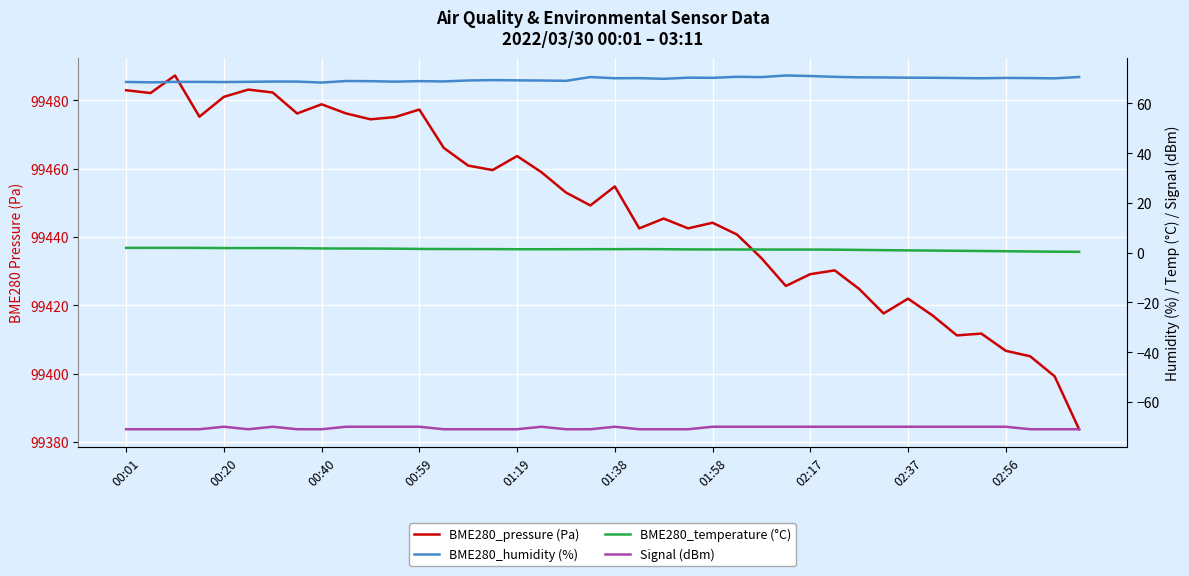

Rank the categories by Signal (dBm) value from lowest to highest.

00:01, 00:20, 00:40, 00:59, 01:38, 02:17, 02:37, 13, 14, 15, 16, 18, 19, 21, 22, 23, 37, 38, 39, 01:19, 01:58, 02:56, 10, 11, 12, 17, 20, 24, 25, 26, 27, 28, 29, 30, 31, 32, 33, 34, 35, 36